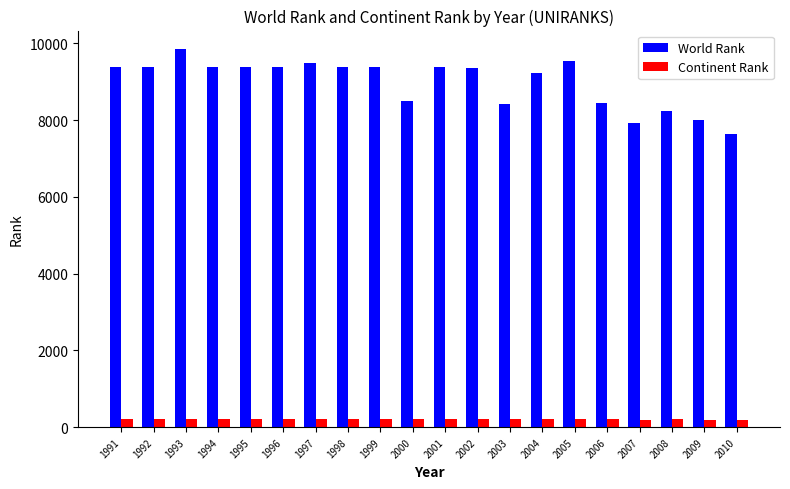

Which series changed the most between 1999 and 2009?

World Rank